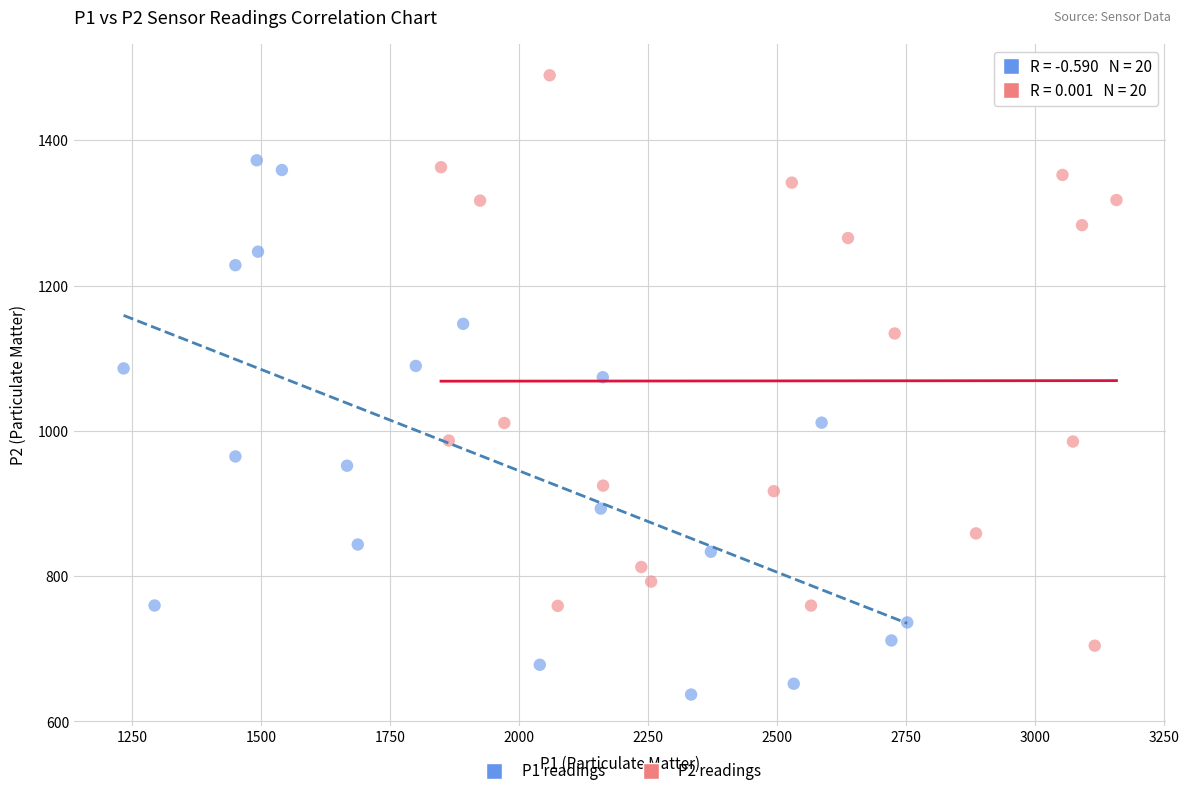

Which series reaches the maximum Y coordinate?

P2 readings